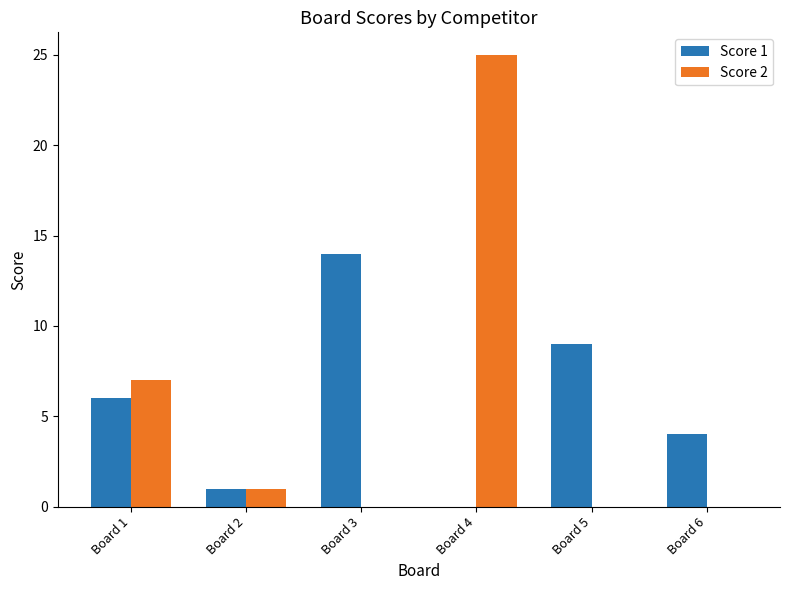

How many groups of bars are there?

6